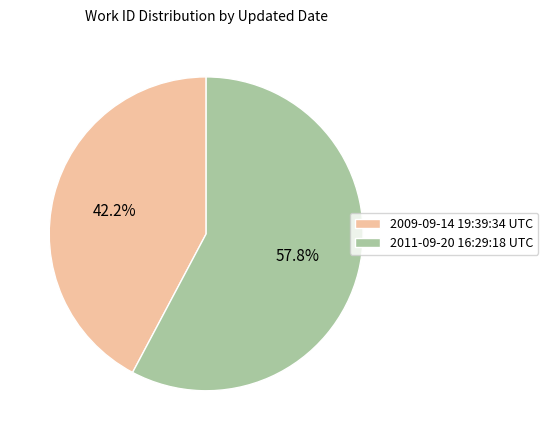

To the nearest percent, what is the average slice percentage?

50%